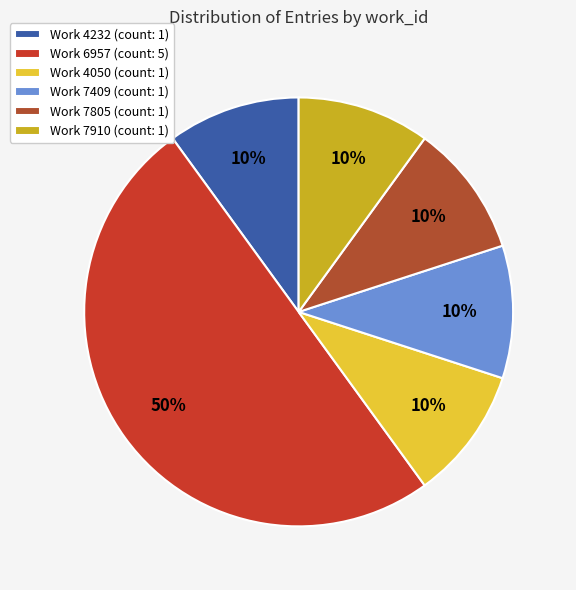

Which category has the biggest portion of the pie?

Work 6957 (count: 5)